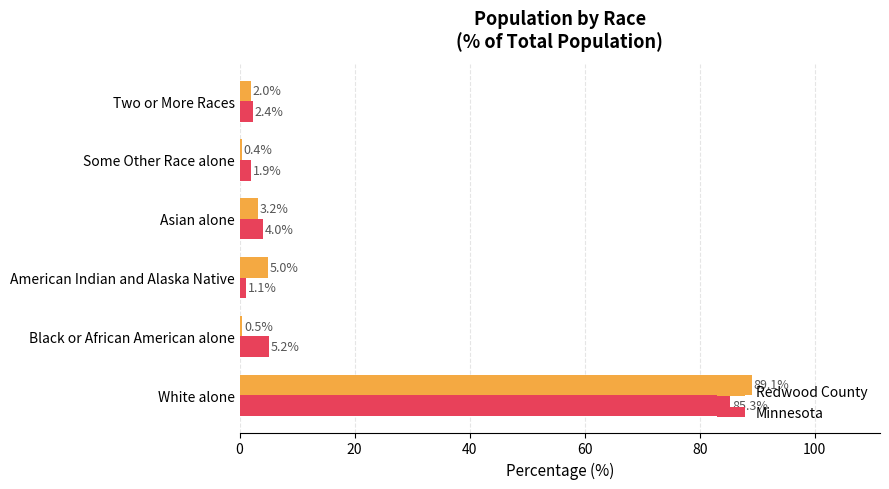

Which series has the largest total across all categories?

Redwood County